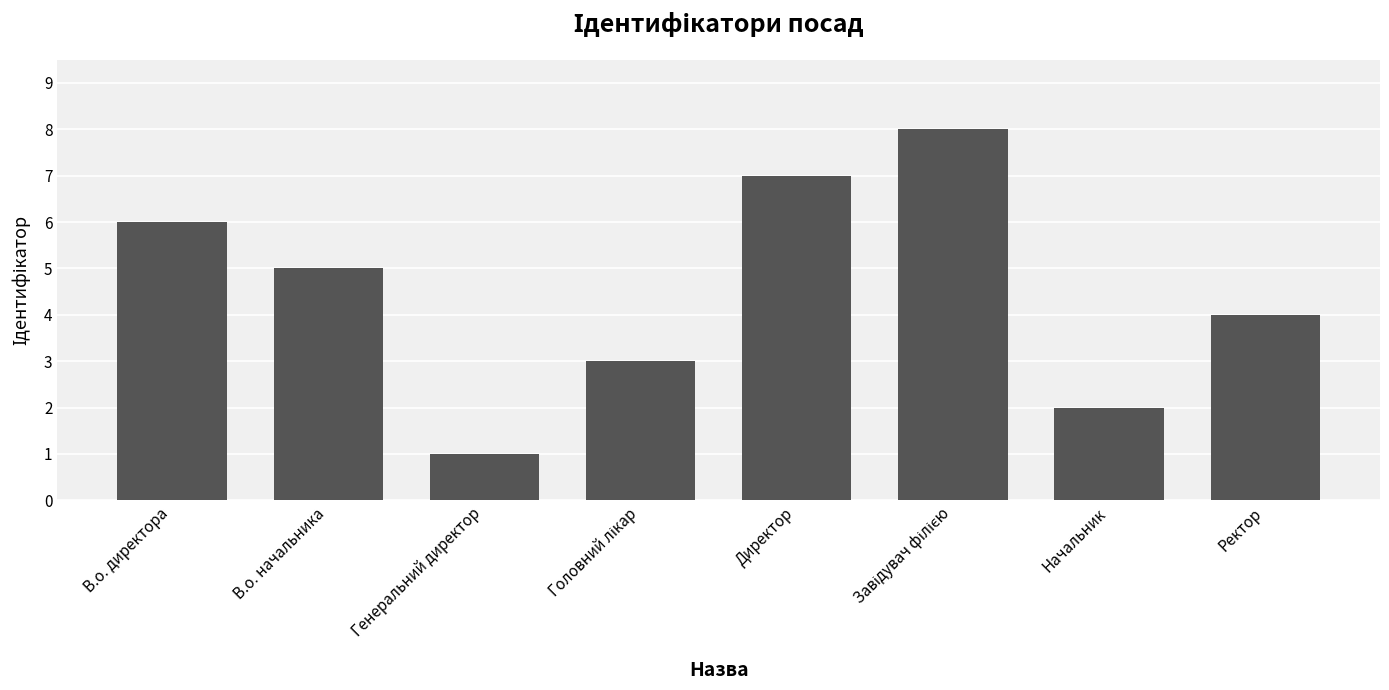

The value at Генеральний директор is 2. True or false?

False